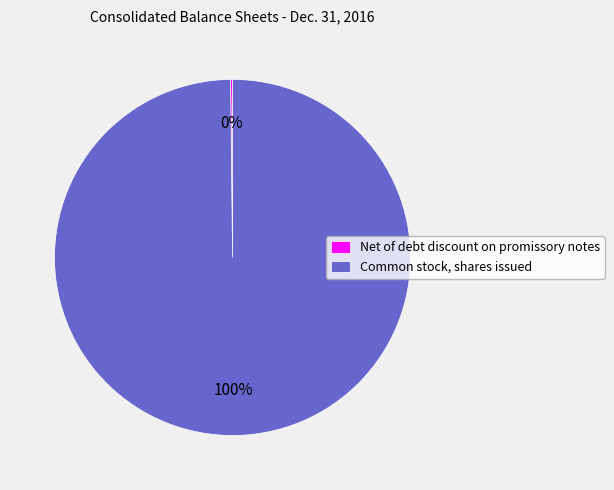

Is Common stock, shares issued the majority of the pie?

Yes